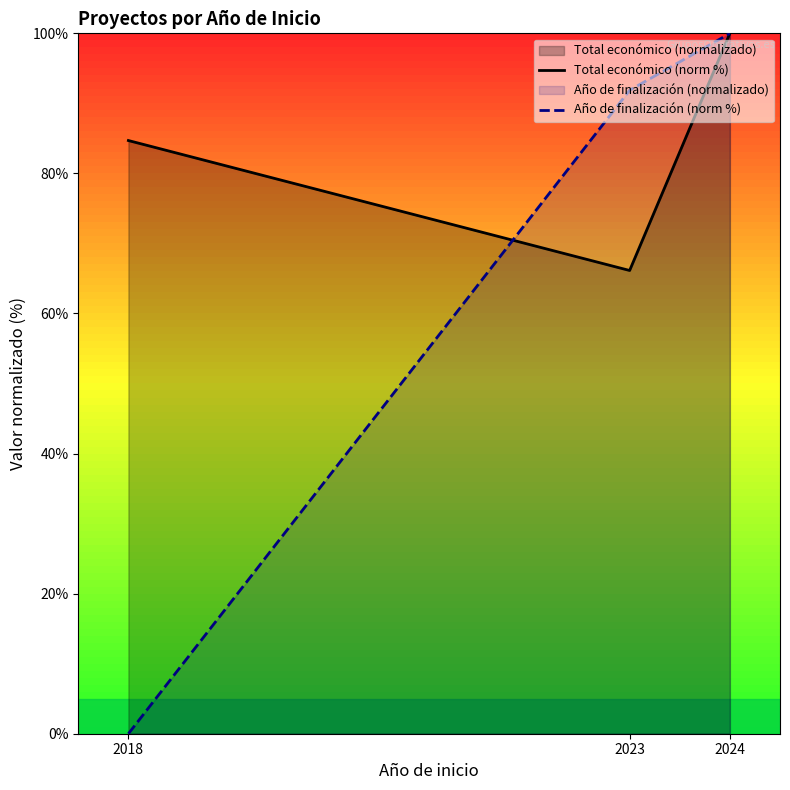

Between 2018 and 2023, which is larger?

2018